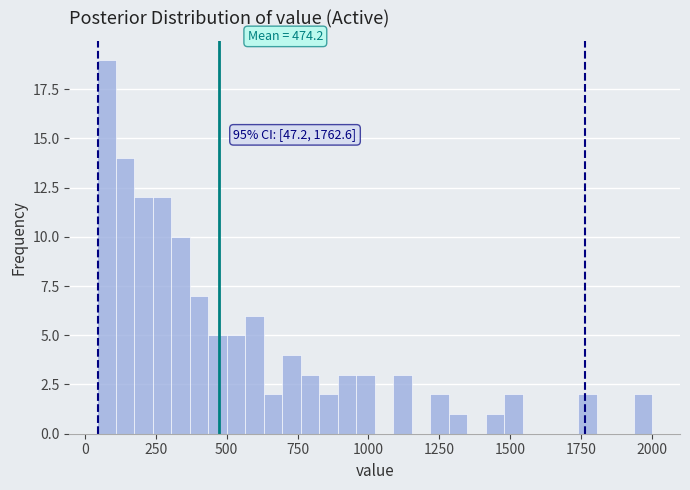

Around what value on the x-axis is the tallest bar? Give the approximate position of its centre, as read against the axis.

100